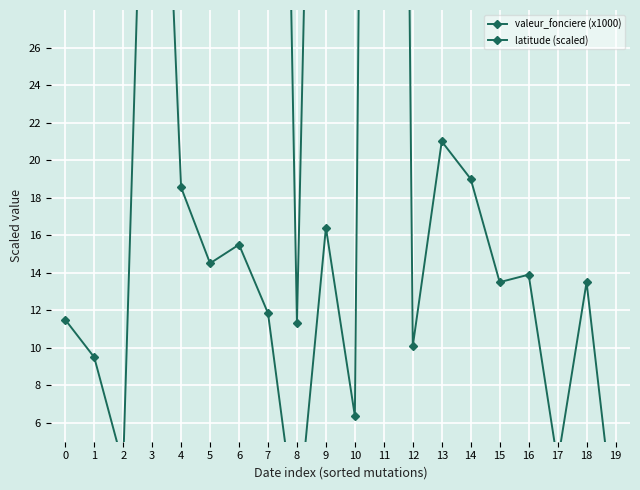

Reading left to right, extract all data points from this chart.

valeur_fonciere (x1000): 11.5	9.5	3.8	55.0	18.6	14.5	15.5	11.8	0.2	16.4	6.4	173.0	10.1	21.0	19.0	13.5	13.9	3.9	13.5	0.1
latitude (scaled): 111.1	147.6	134.1	92.7	118.0	84.8	54.6	96.1	11.3	80.8	83.6	49.2	77.2	75.5	128.8	75.0	63.1	87.2	133.0	126.1